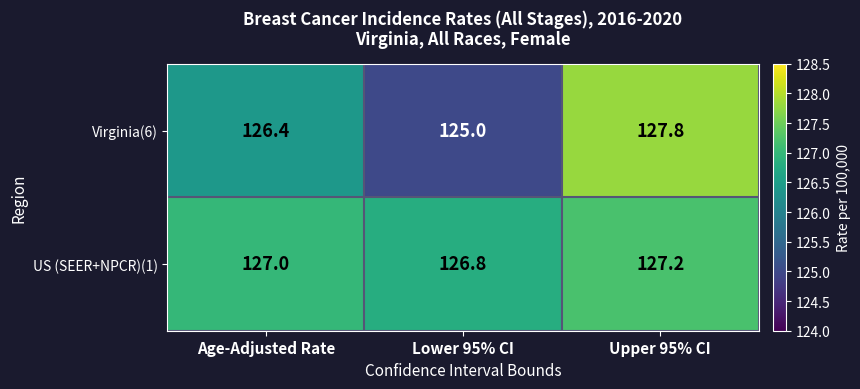

What value does the US (SEER+NPCR)(1) series have at Upper 95% CI?

127.2